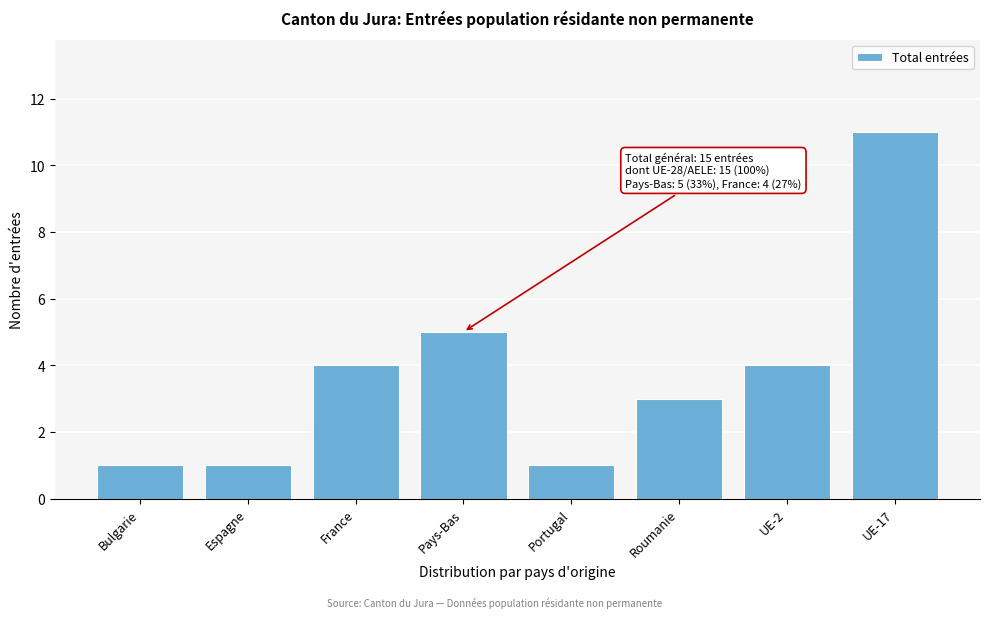

Reading left to right, list all the values displayed in this chart.

1	1	4	5	1	3	4	11